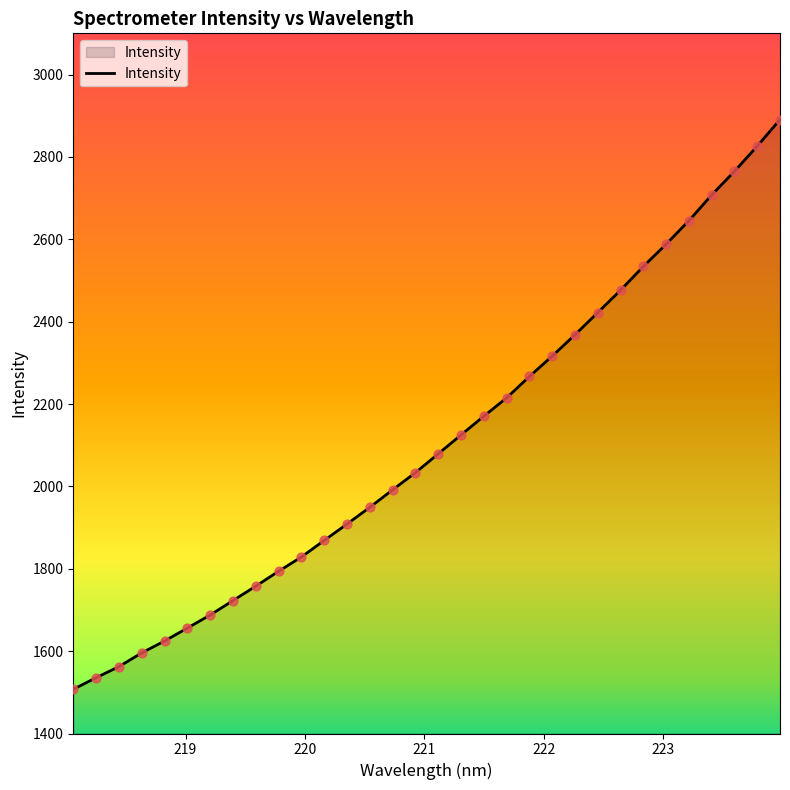

What is the smallest value displayed?

1507.4